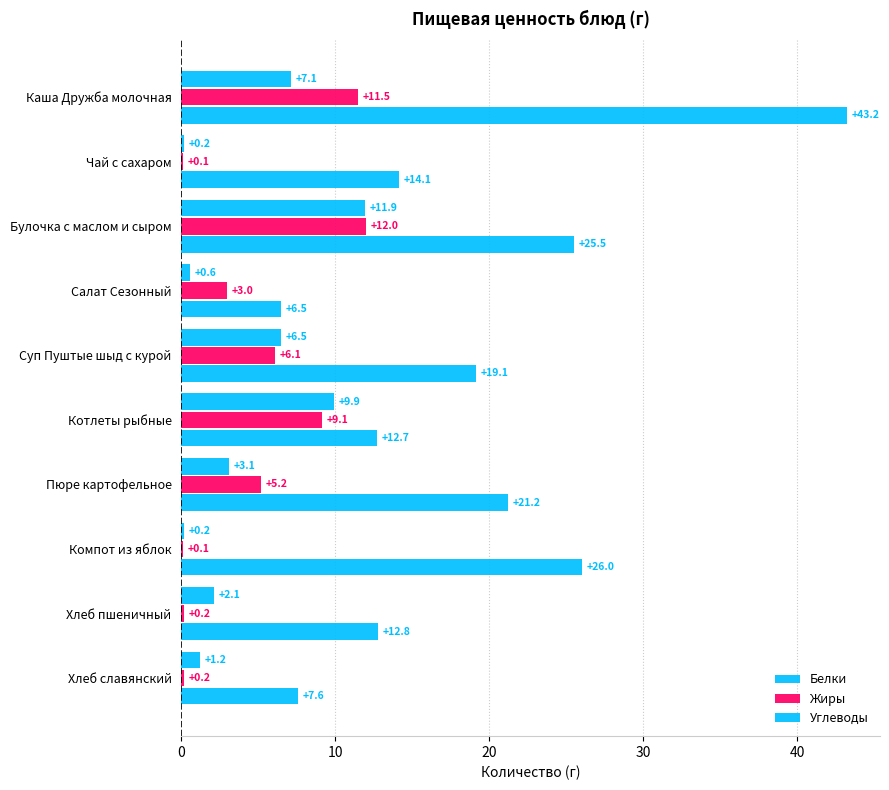

How many data points in Белки are above 3?

5